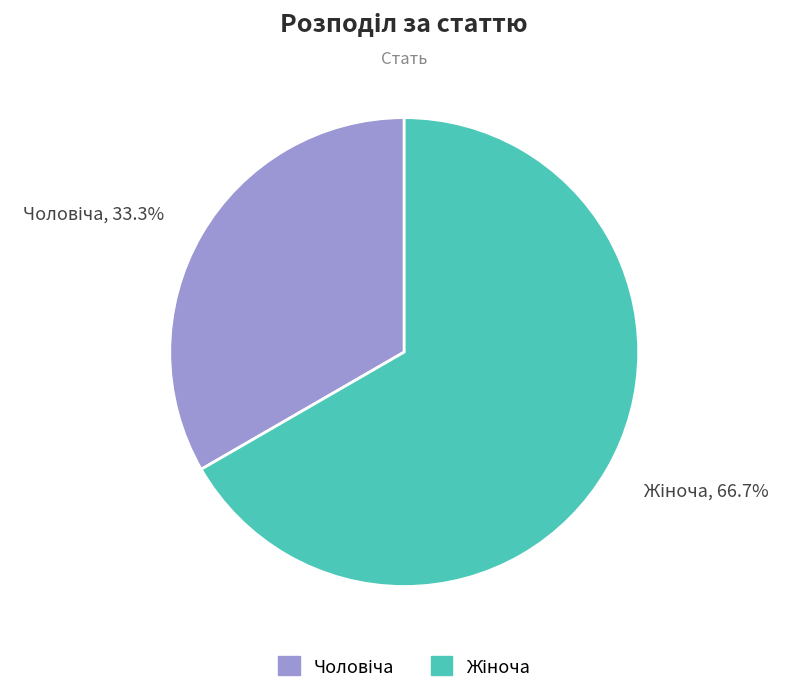

To the nearest percent, what is the average slice percentage?

50%